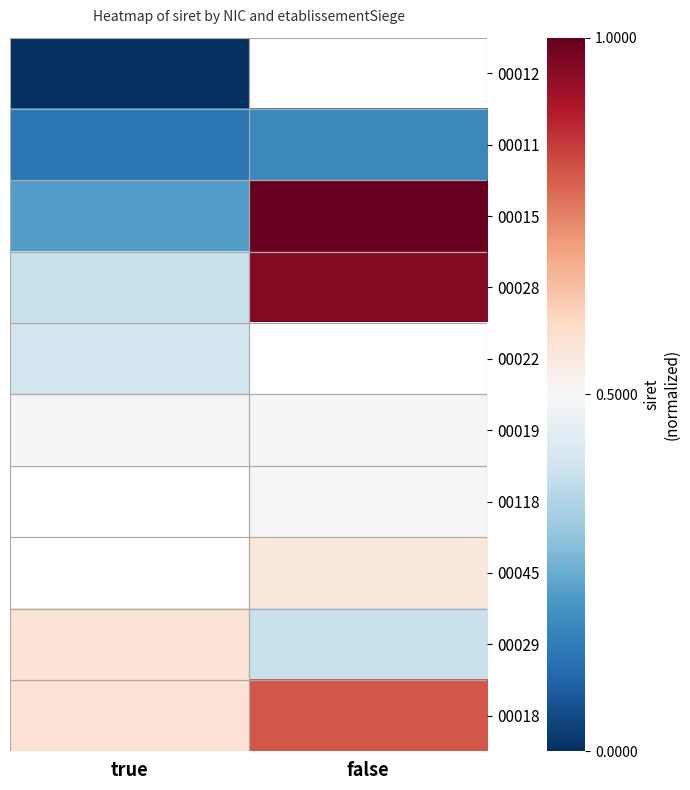

Where is 00015 nearest to the value 0?

true